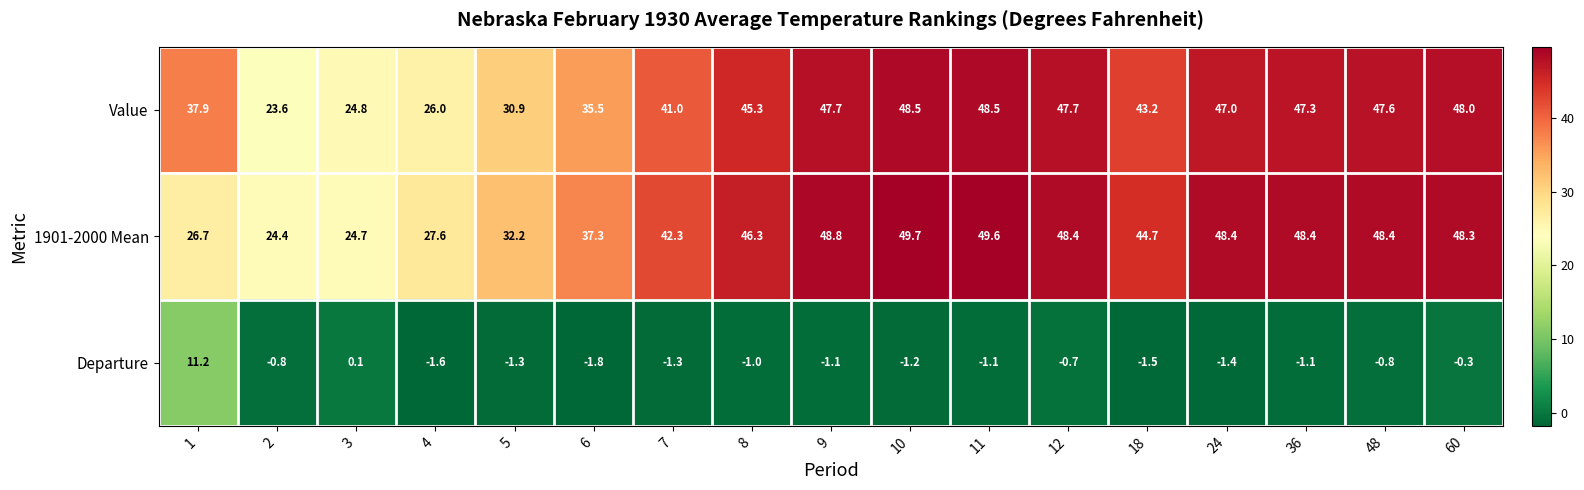

The value of 1901-2000 Mean at 36 is 17.6. True or false?

False